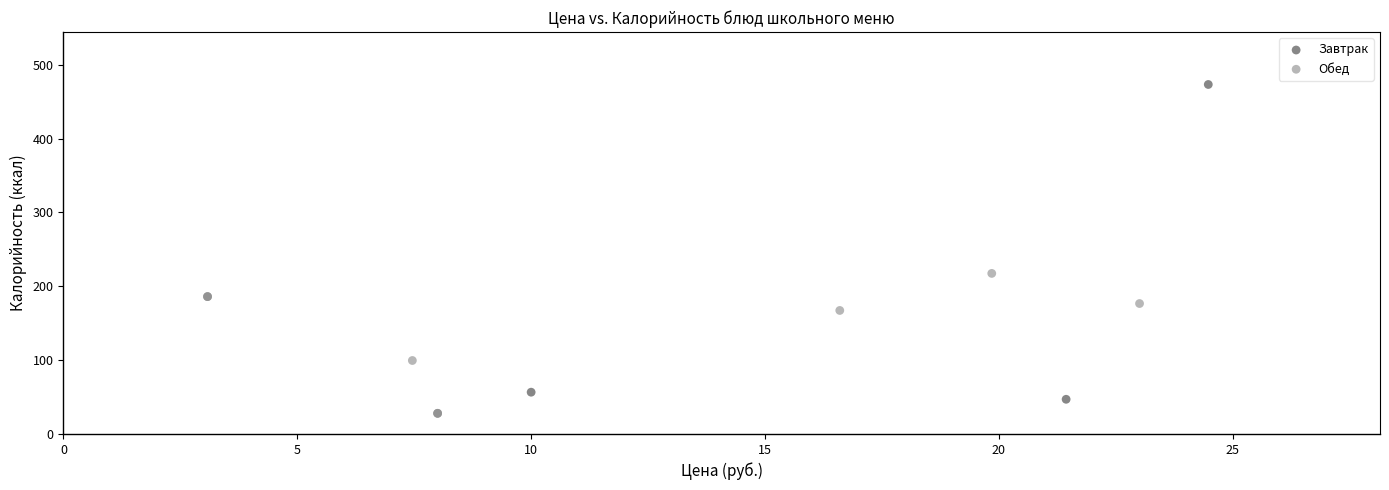

Which series reaches the maximum Y coordinate?

Завтрак